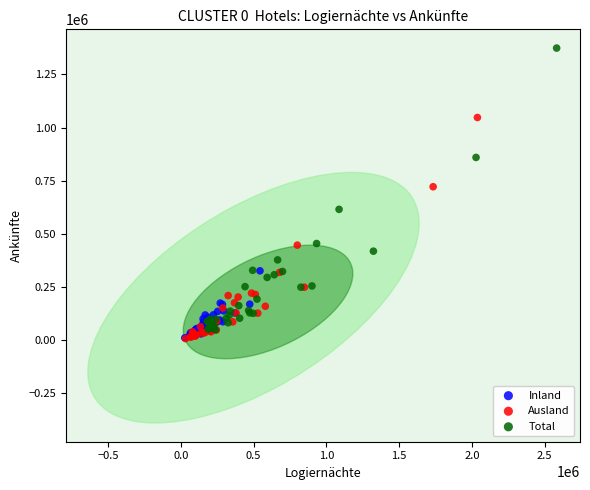

Which series has the largest Y range (max minus min)?

Total